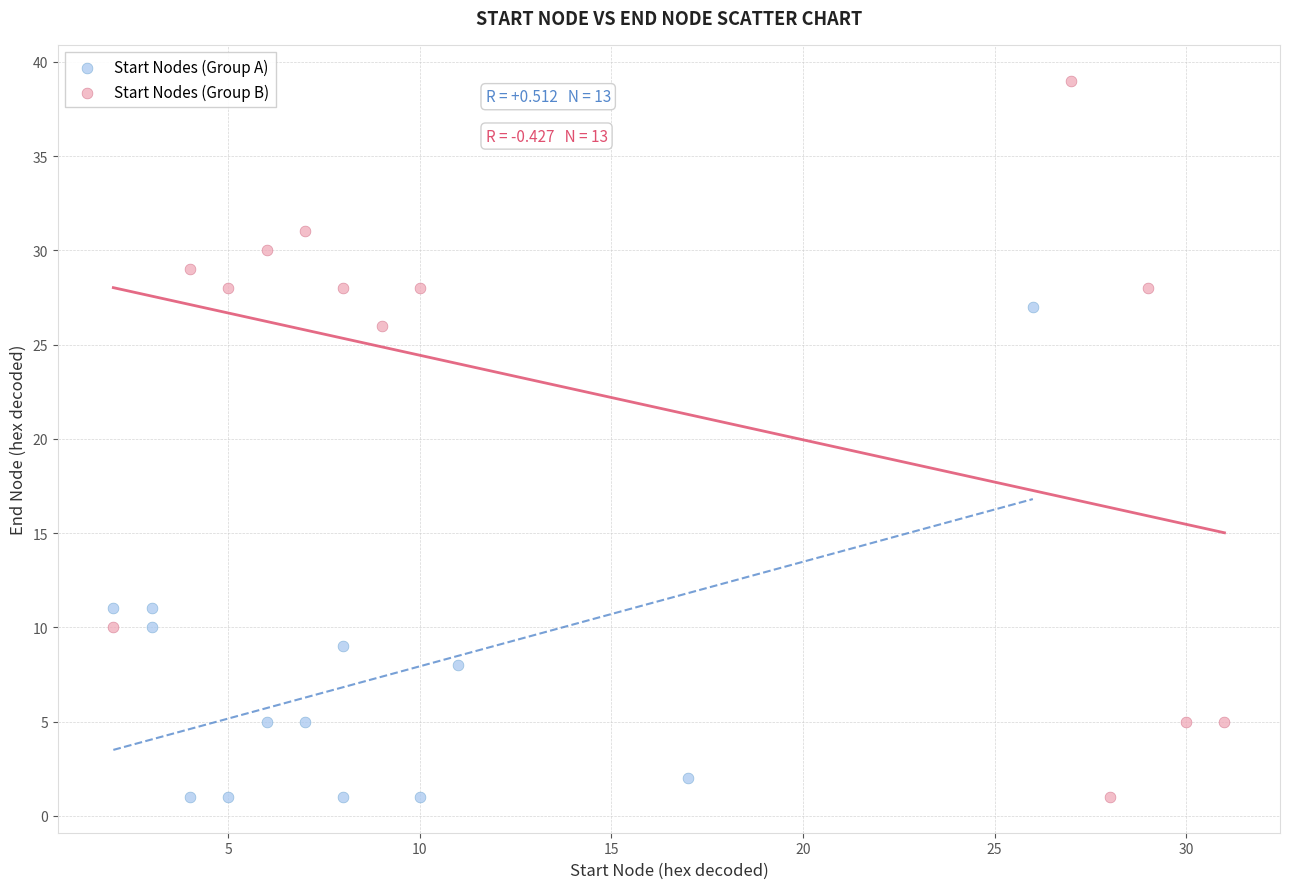

Which series contains the highest Y value?

Start Nodes (Group B)